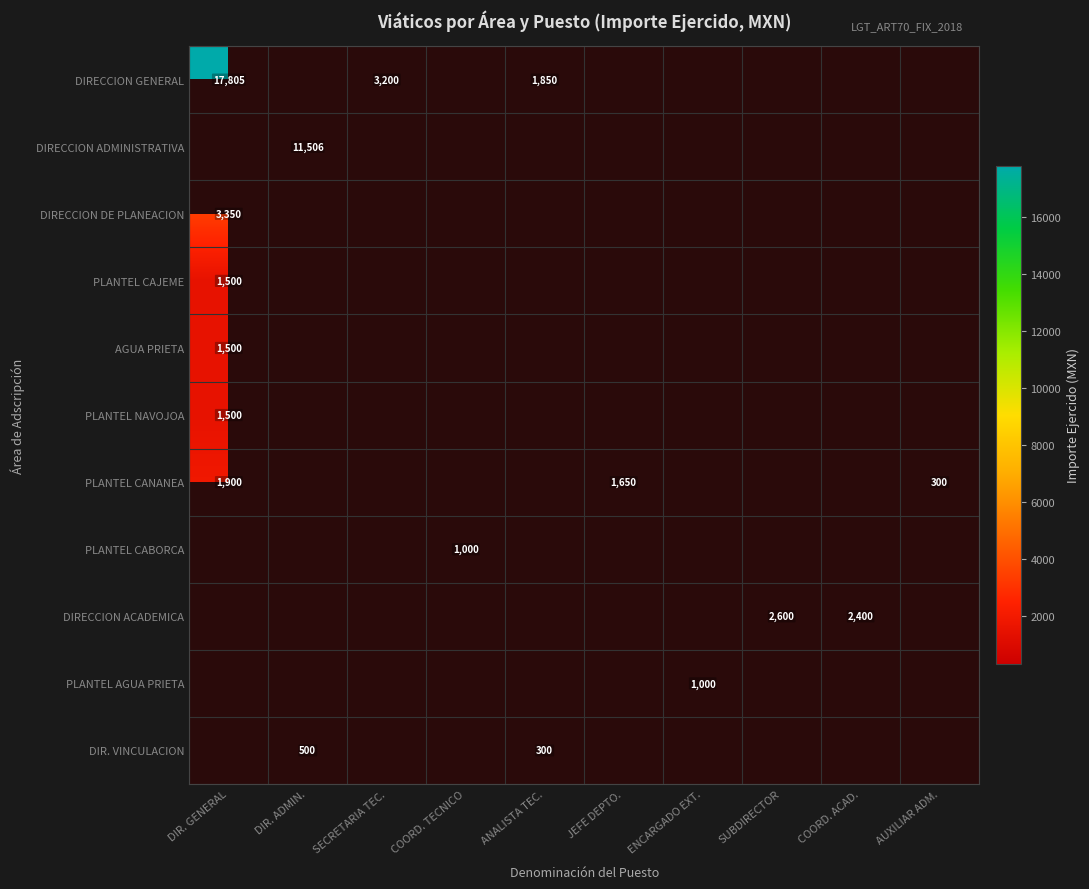

The value of DIRECCION GENERAL at SECRETARIA TEC. is 3200. True or false?

True